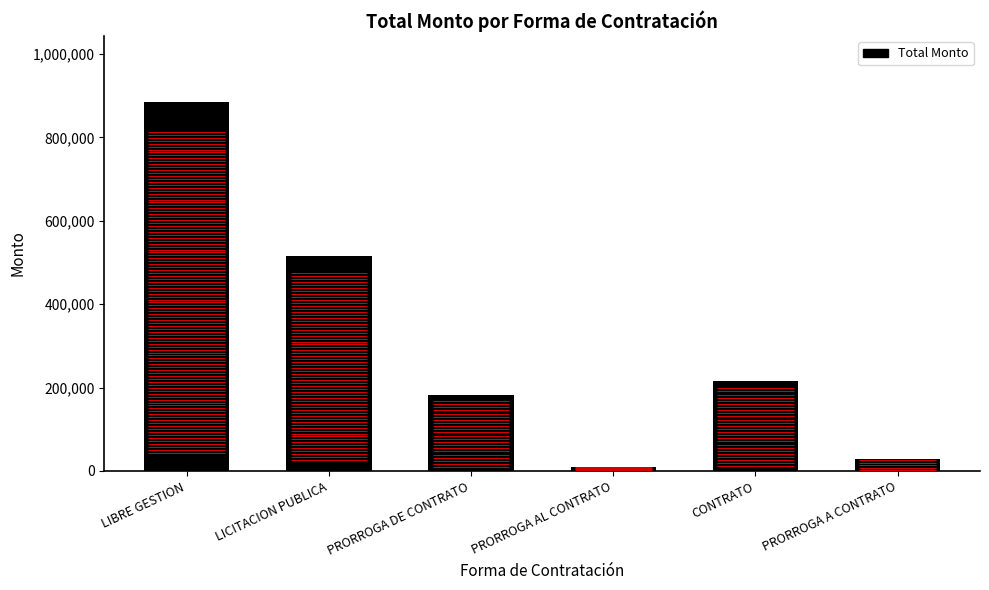

Which category has the lowest value across all series?

PRORROGA AL CONTRATO